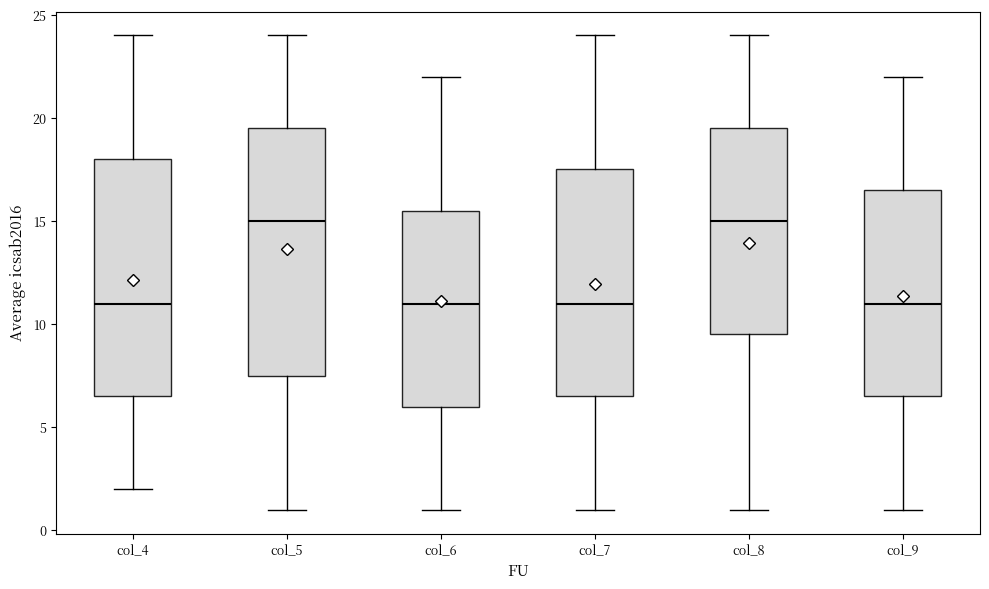

Where does the lower whisker of the box for col_5 end on the y-axis? The values are not printed on the chart, so give them approximately, as read against the axis.

1.0